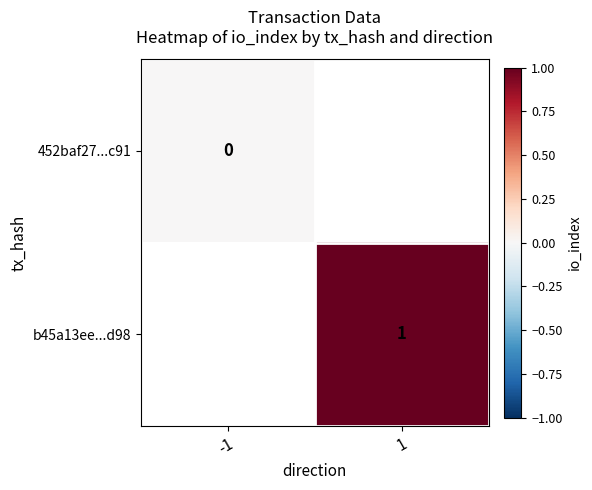

Is the value of b45a13ee...d98 at 1 greater than the value of 452baf27...c91 at -1?

Yes